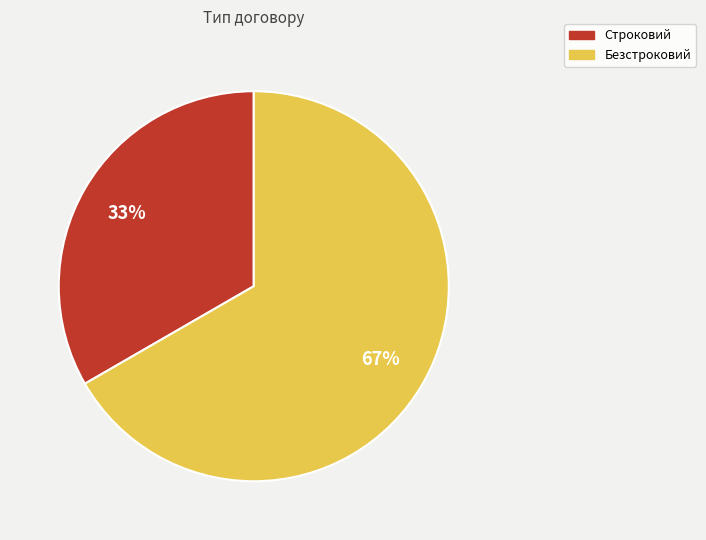

Is there any slice that represents more than half of the pie?

Yes